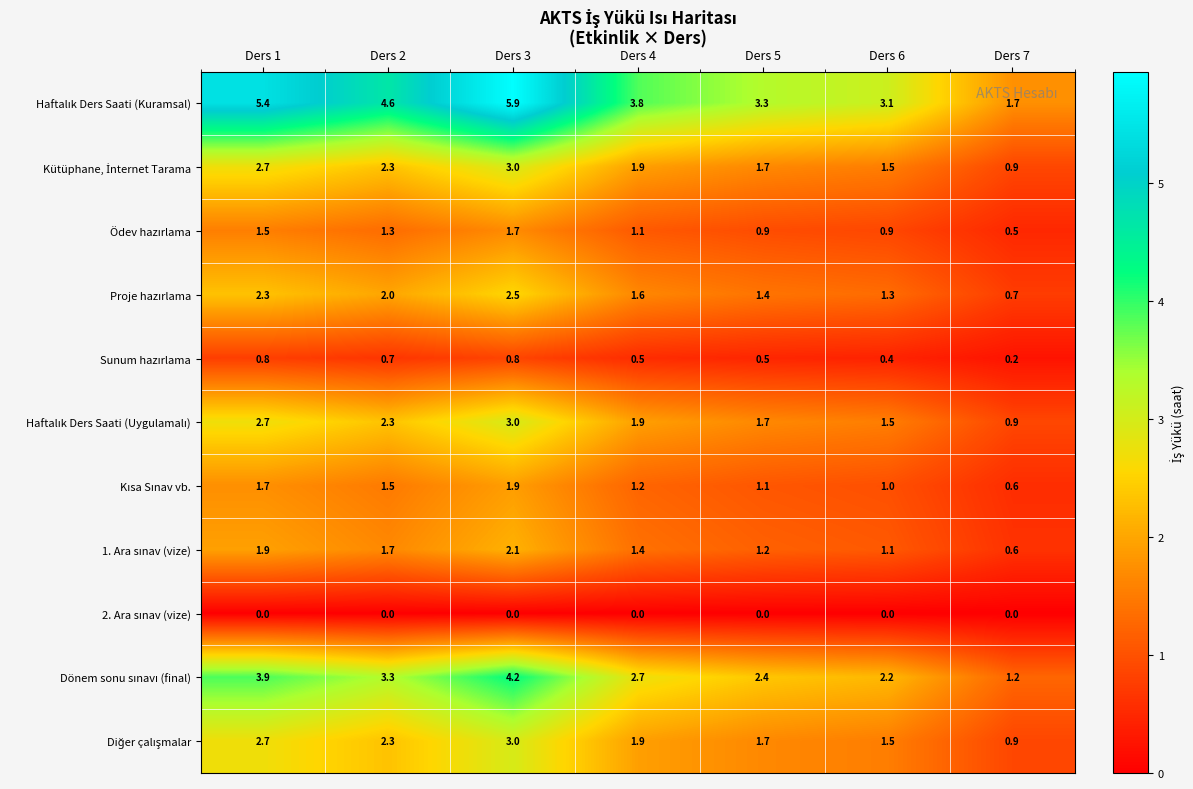

At how many categories does at least one series exceed 4?

3